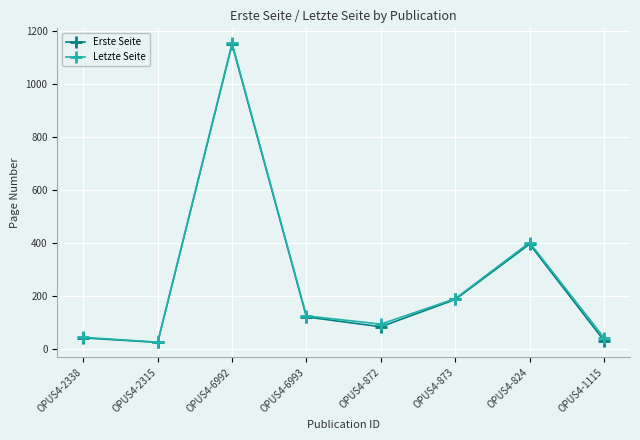

True or false: Erste Seite has a value of 122 at OPUS4-6993.

True